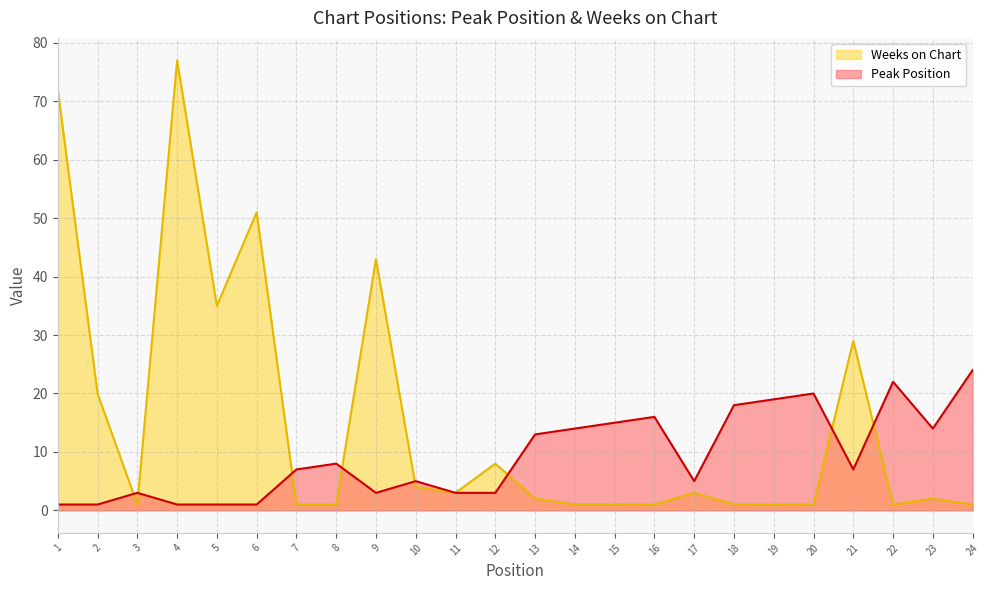

What is the total value across all series at 11?

6